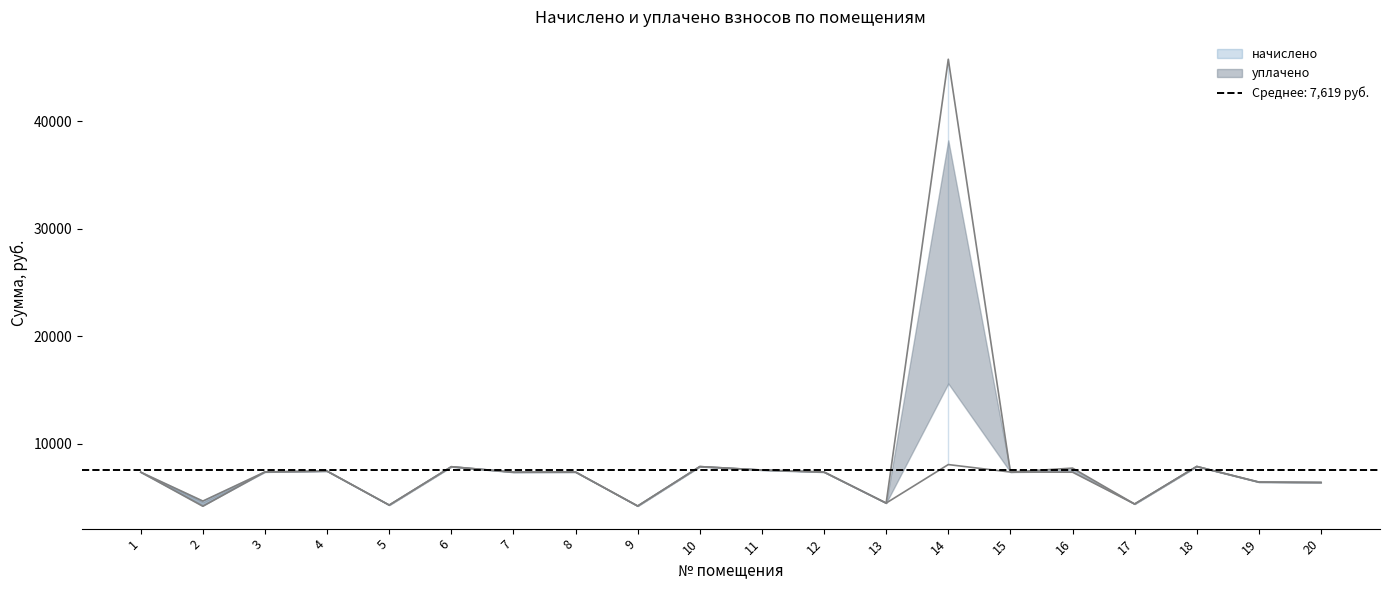

At 9, list the series in order from smallest to largest.

начислено, уплачено